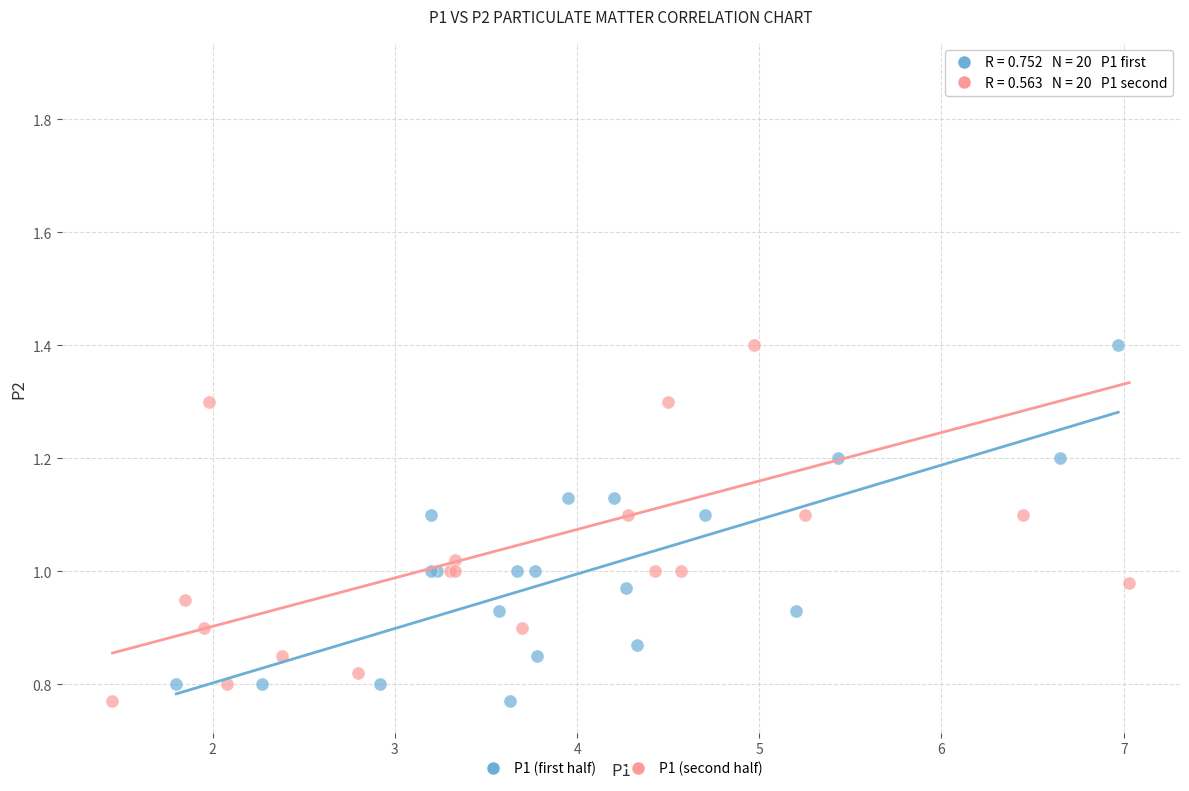

What are all the series names shown in the legend?

P1 (first half), P1 (second half)